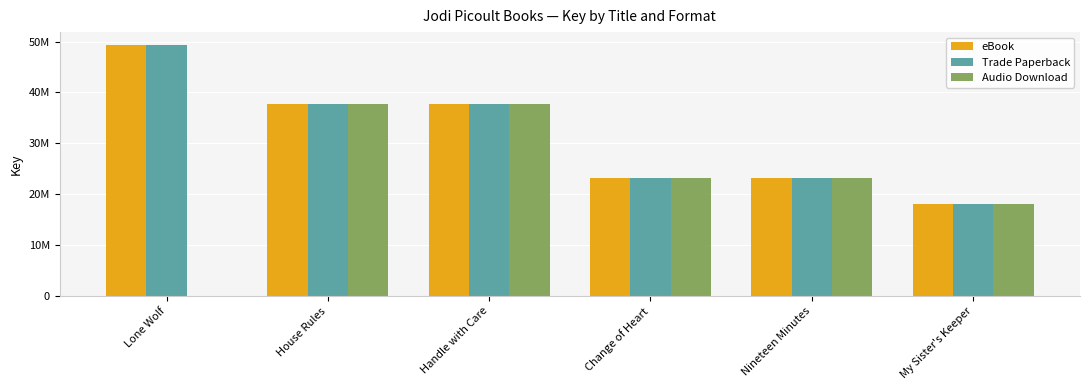

At which label does Audio Download first exceed 23127764?

House Rules